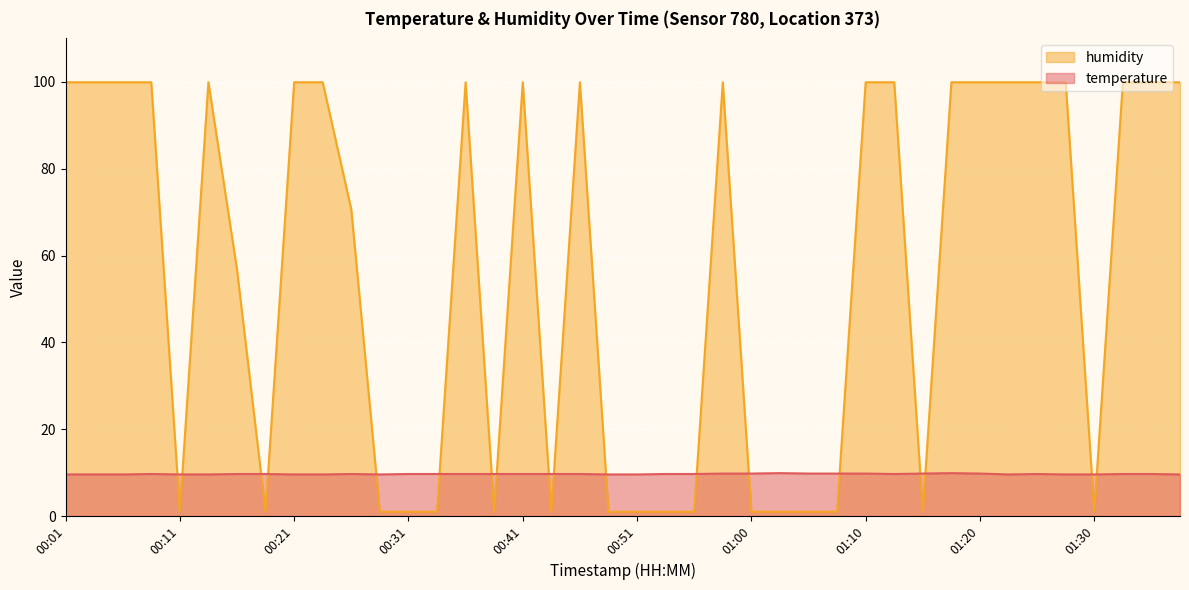

True or false: temperature has a value of 9.7 at 00:09.

True